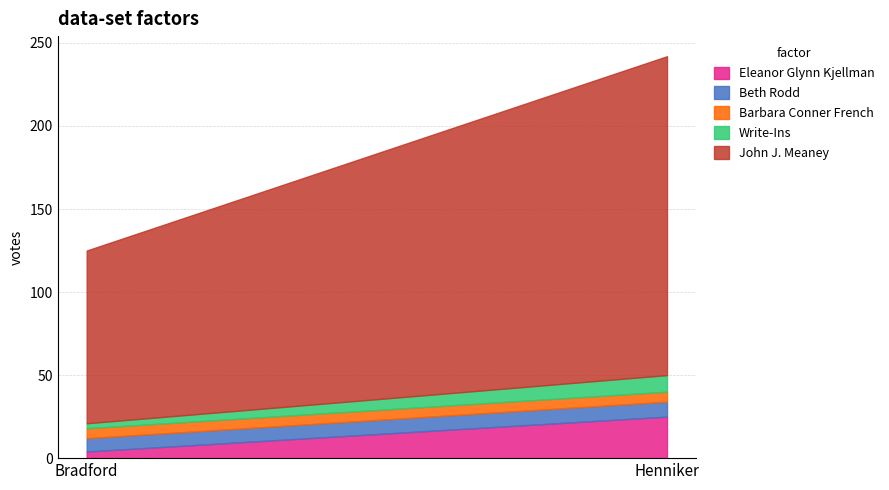

What is the smallest value displayed?

3